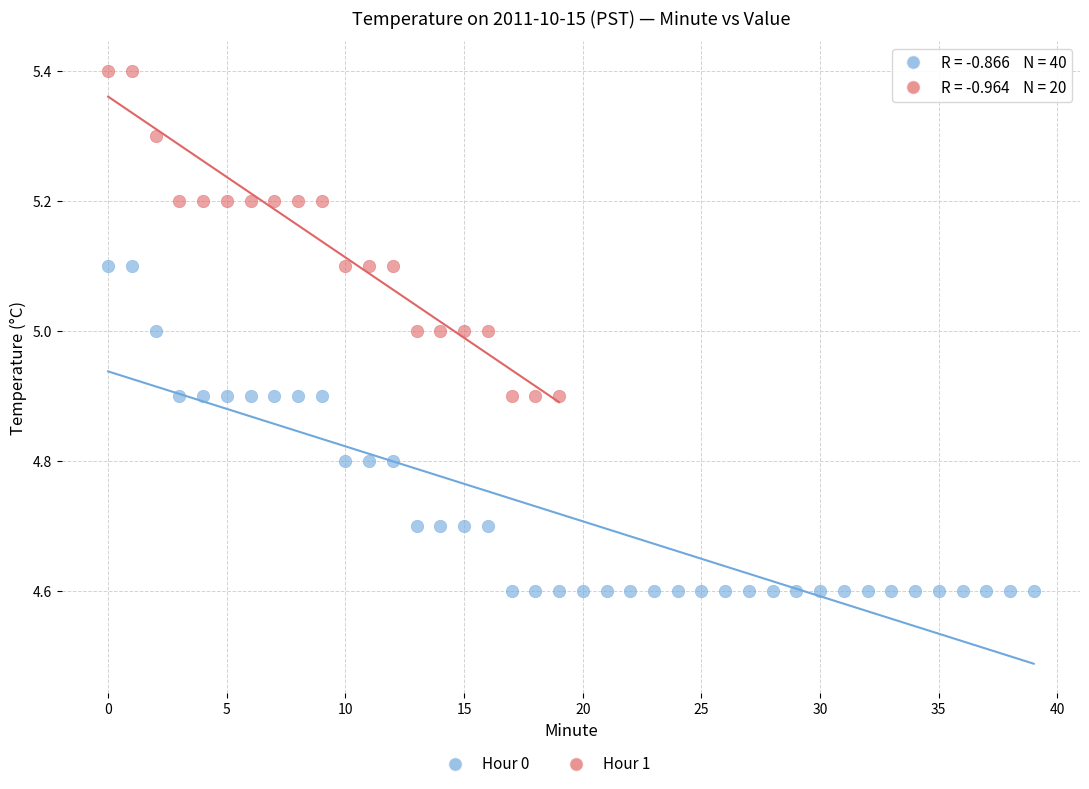

Which series contains the highest Y value?

Hour 1